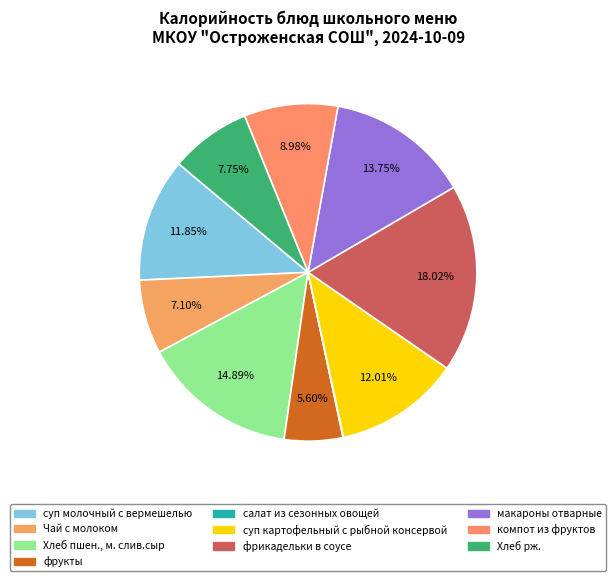

To the nearest percent, what is the difference between the largest and smallest slice percentages?

18%